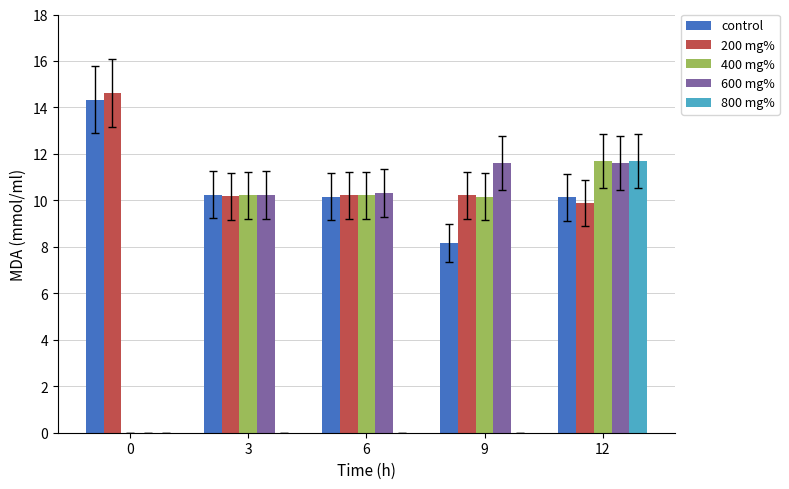

How many groups of bars are there?

5